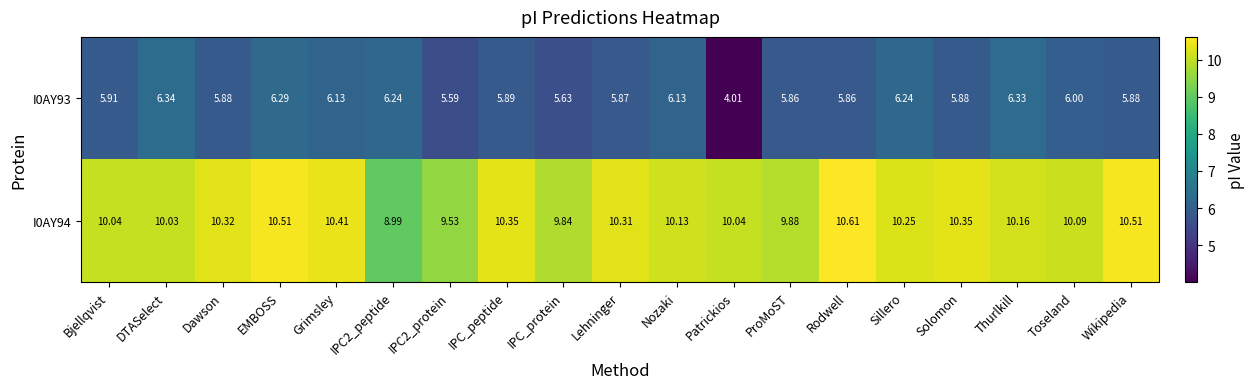

At which category is the sum across all series the highest?

EMBOSS